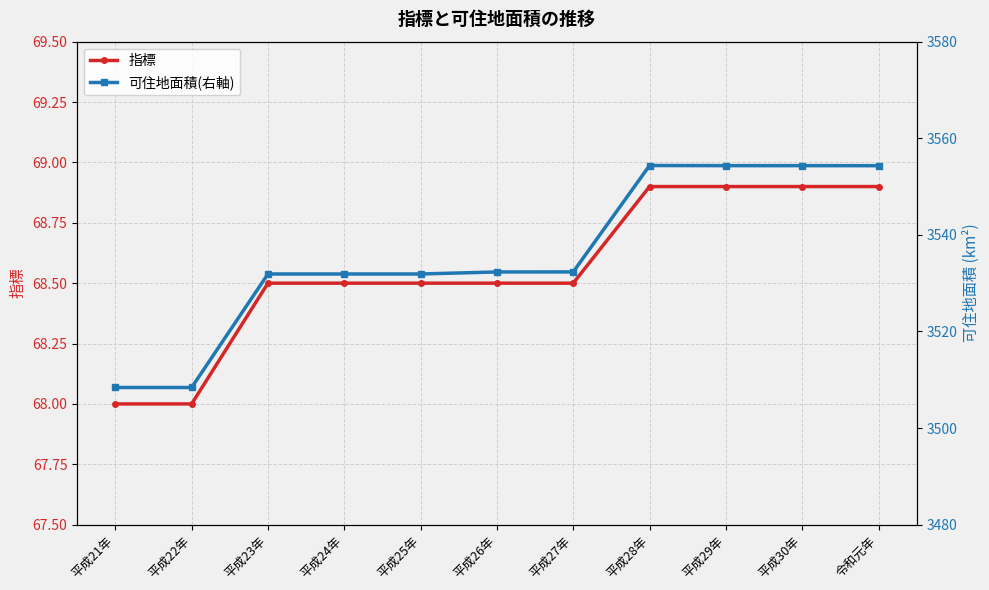

What position from the left is 平成23年?

3